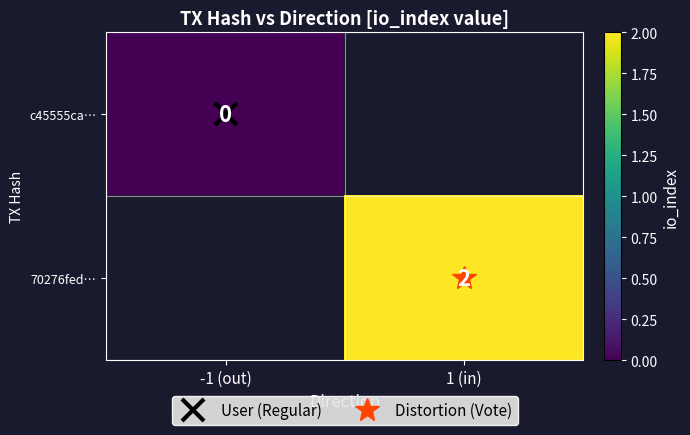

Rank the series by their average value, from lowest to highest.

c45555ca…, 70276fed…